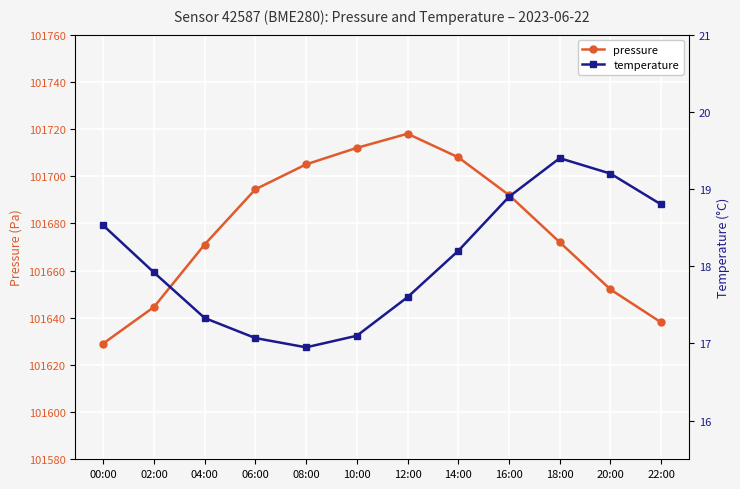

What position from the left is 22:00?

12